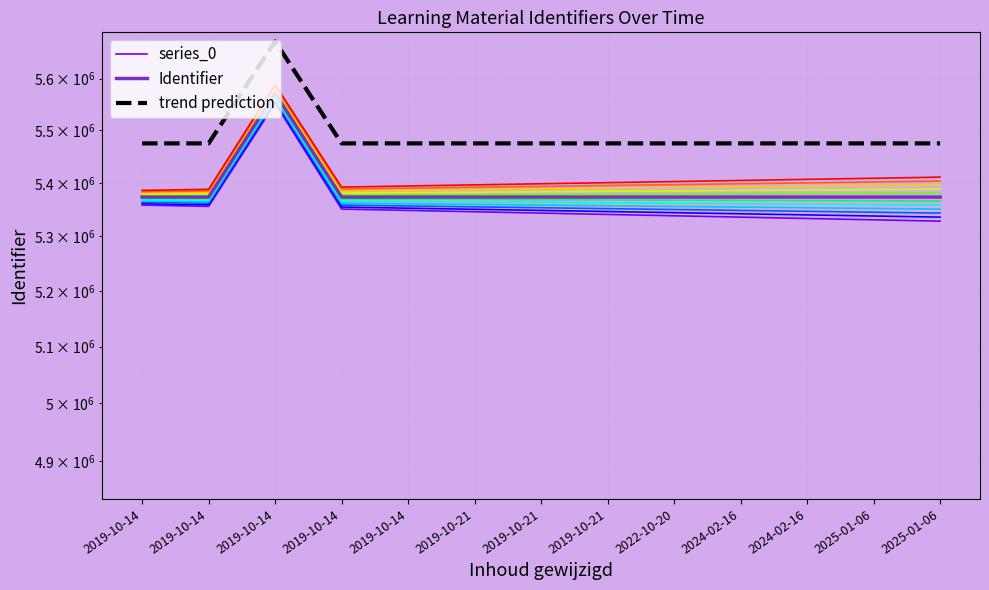

True or false: series_0 and Identifier intersect in this chart.

False